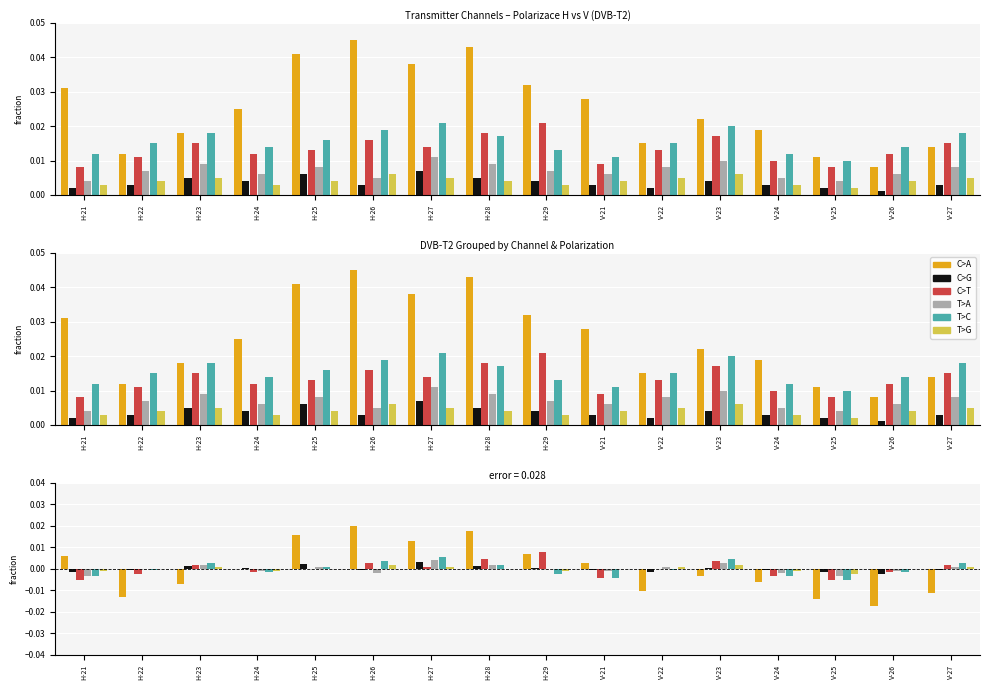

How many bars are there in each group?

6